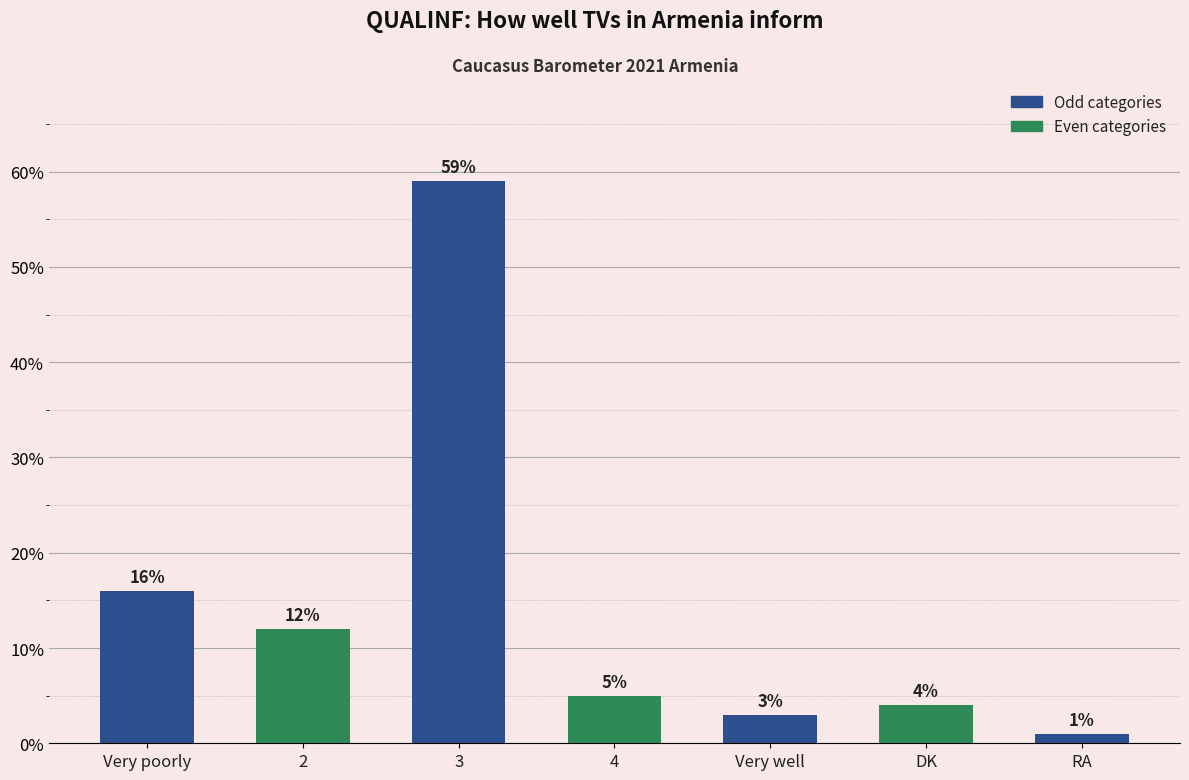

Which category has the highest value across all series?

3